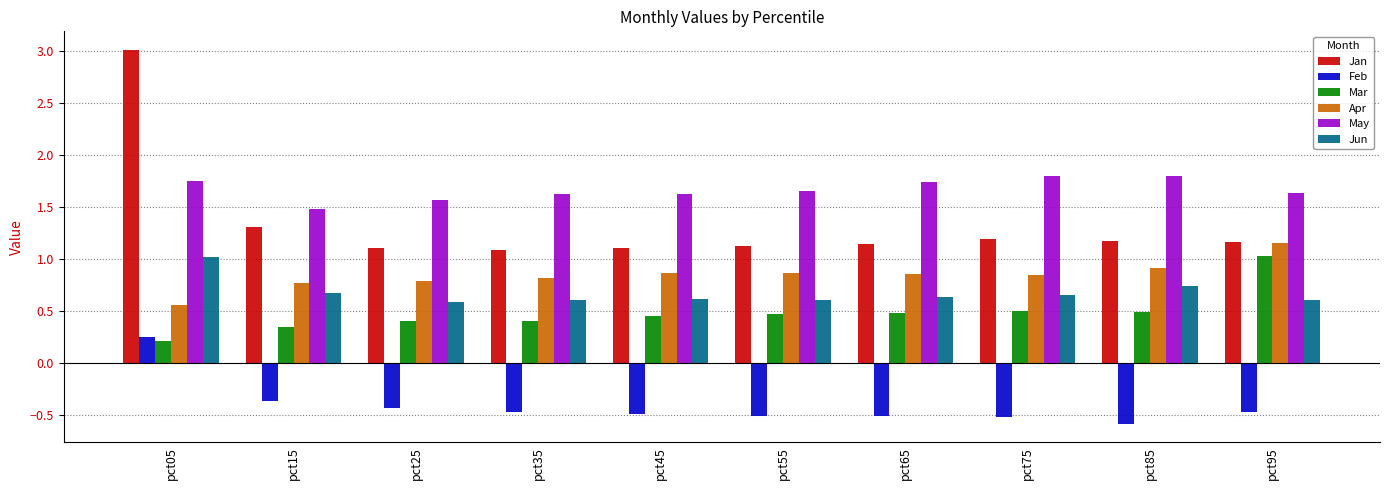

The May series shows 1.6 at pct45. True or false?

True